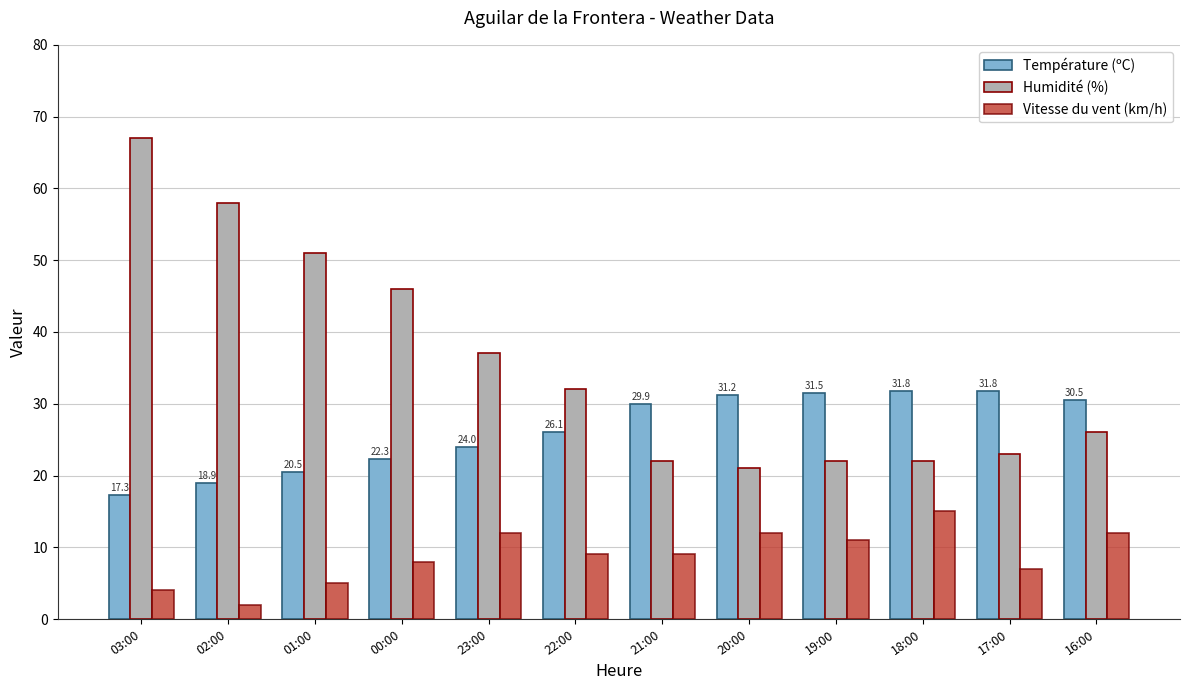

List the series in order of their overall mean, highest first.

Humidité (%), Température (ºC), Vitesse du vent (km/h)